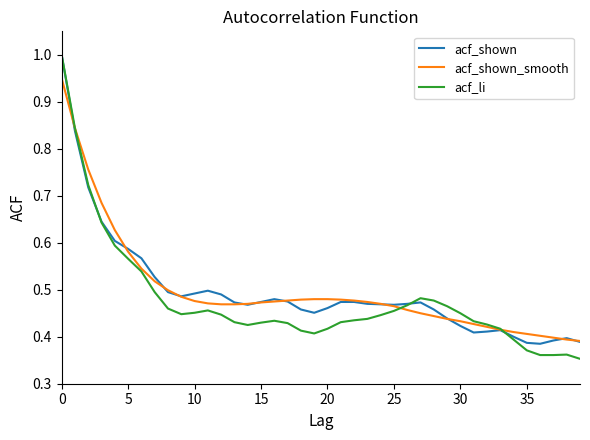

What is the greatest value displayed?

1.0